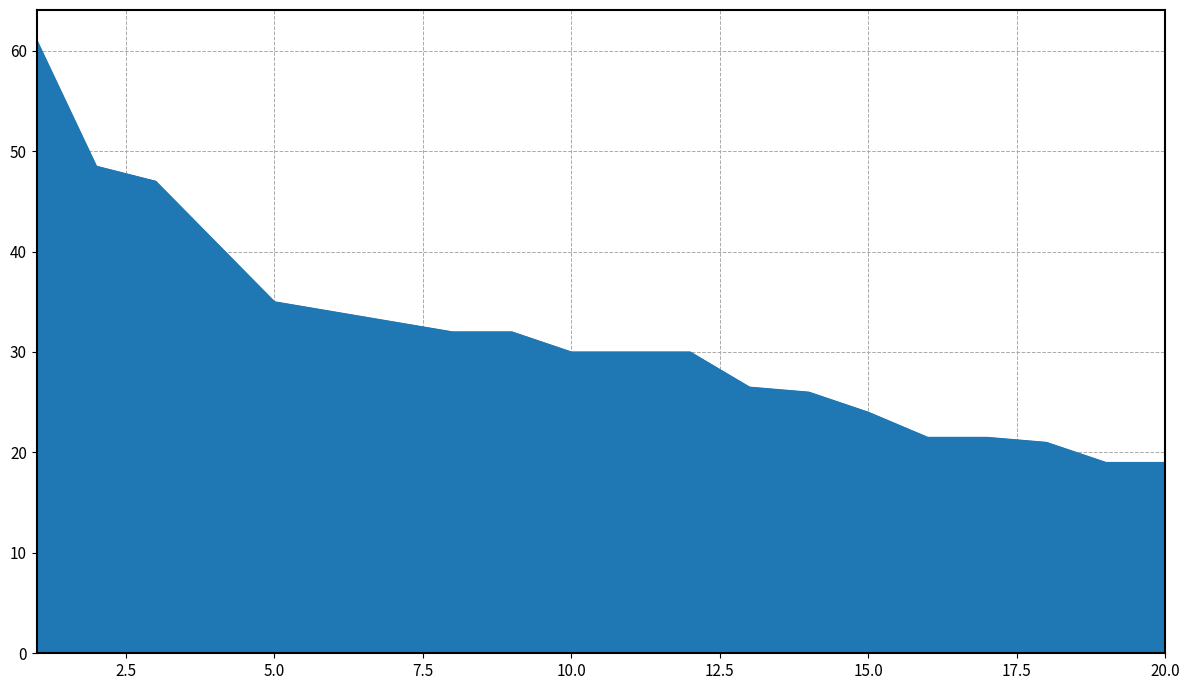

What is the maximum value shown in the chart?

61.0